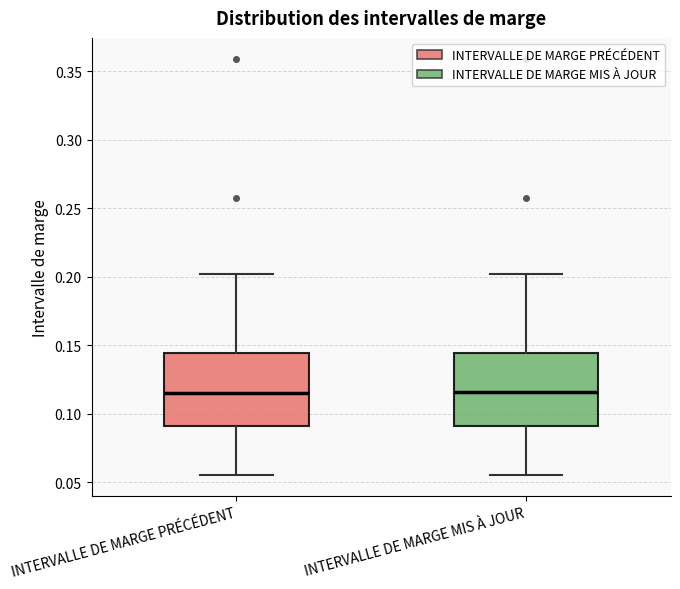

Reading left to right, transcribe this box plot: for each box, give where its median line is, the range the box spans, and where its two whiskers end, as read against the y-axis. The values are not printed on the chart, so give them approximately, as read against the axis.

INTERVALLE DE MARGE PRÉCÉDENT: median 0.115, box 0.090 to 0.145, whiskers 0.055 to 0.200
INTERVALLE DE MARGE MIS À JOUR: median 0.115, box 0.090 to 0.145, whiskers 0.055 to 0.200